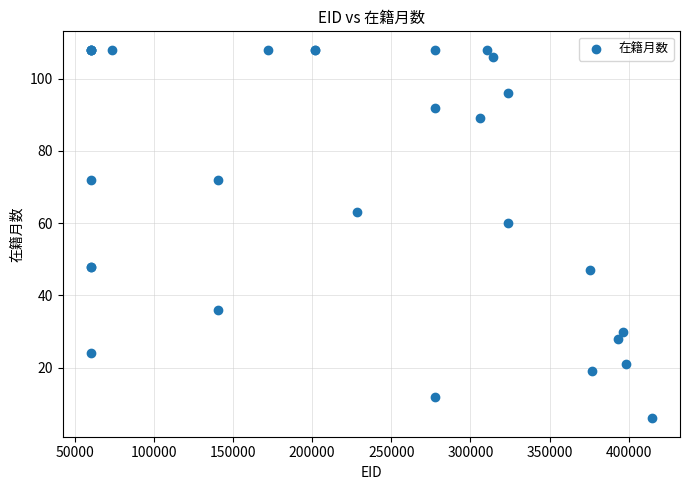

What Y value in the scatter plot is closest to 57?

60